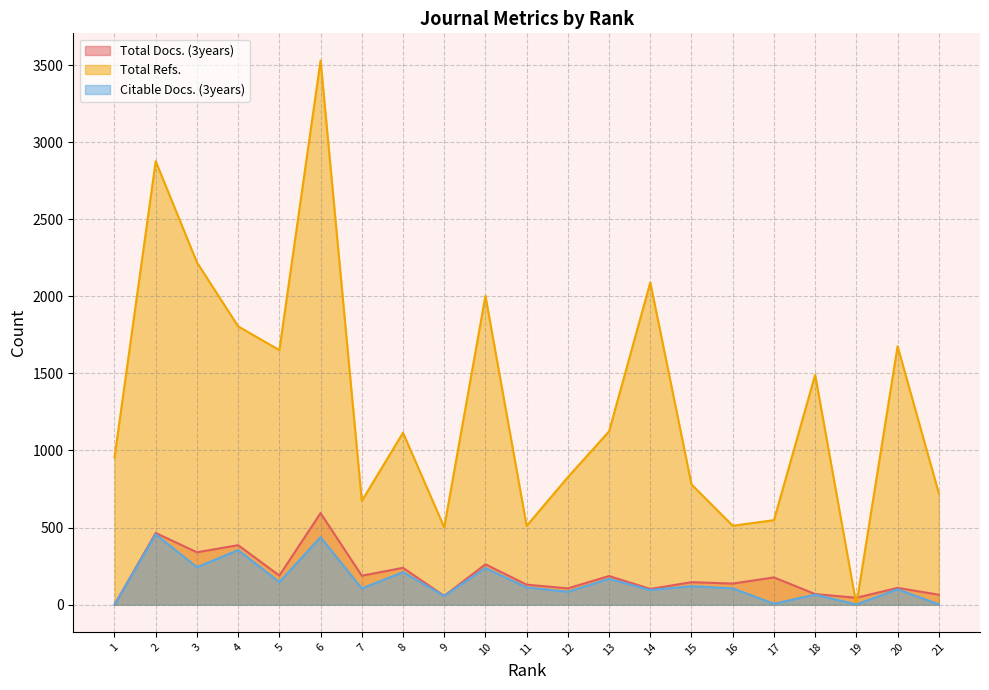

What are all the series names shown in the legend?

Total Docs. (3years), Total Refs., Citable Docs. (3years)